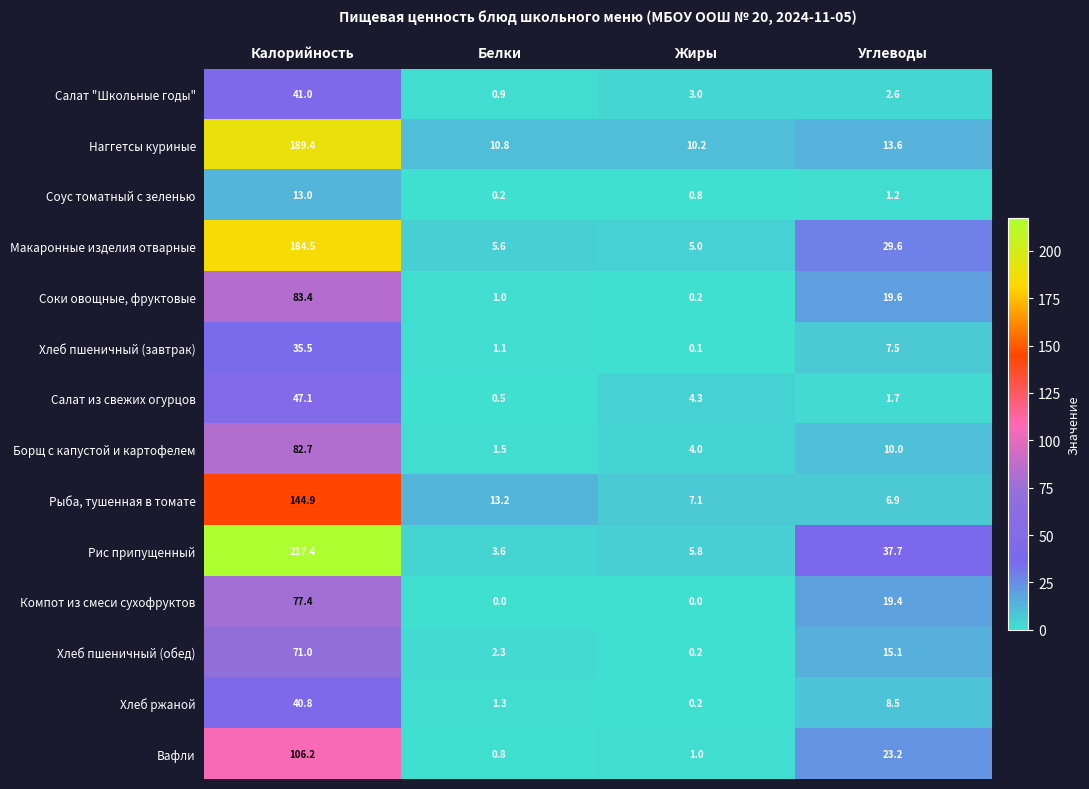

Between Жиры and Углеводы, which series saw the biggest shift?

Рис припущенный